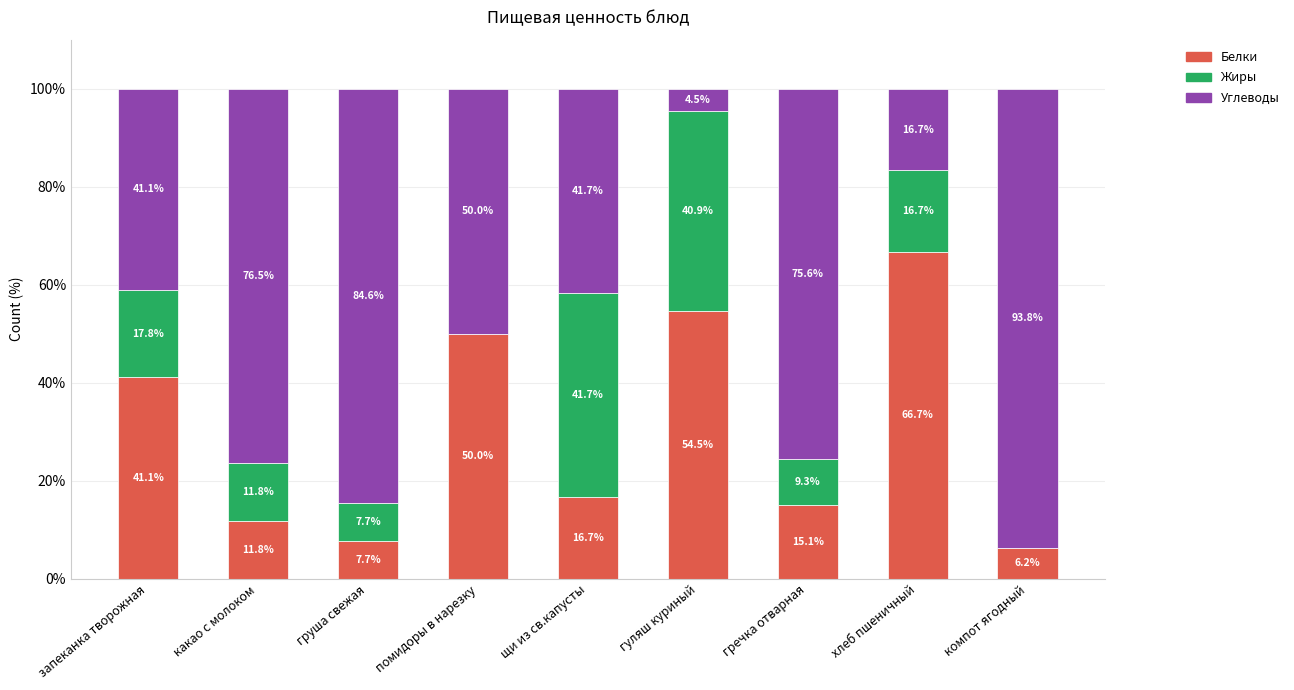

What is the maximum value for Белки?

66.7